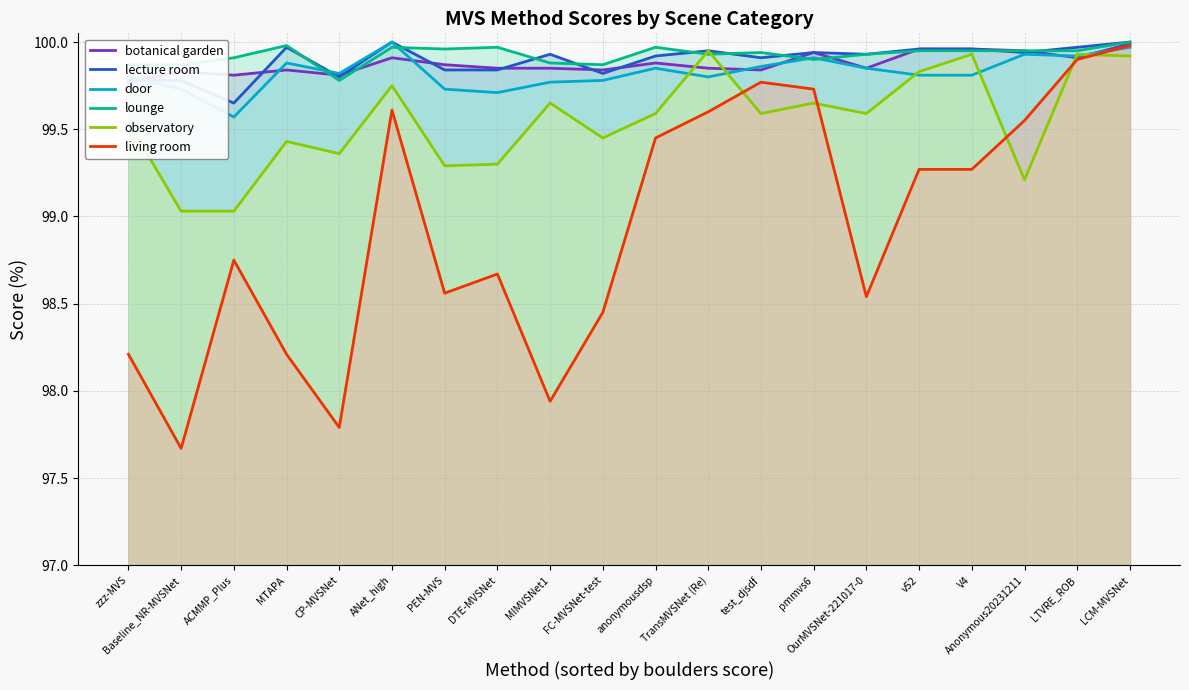

In observatory, how many points are higher than both neighbors (excluding endpoints)?

7